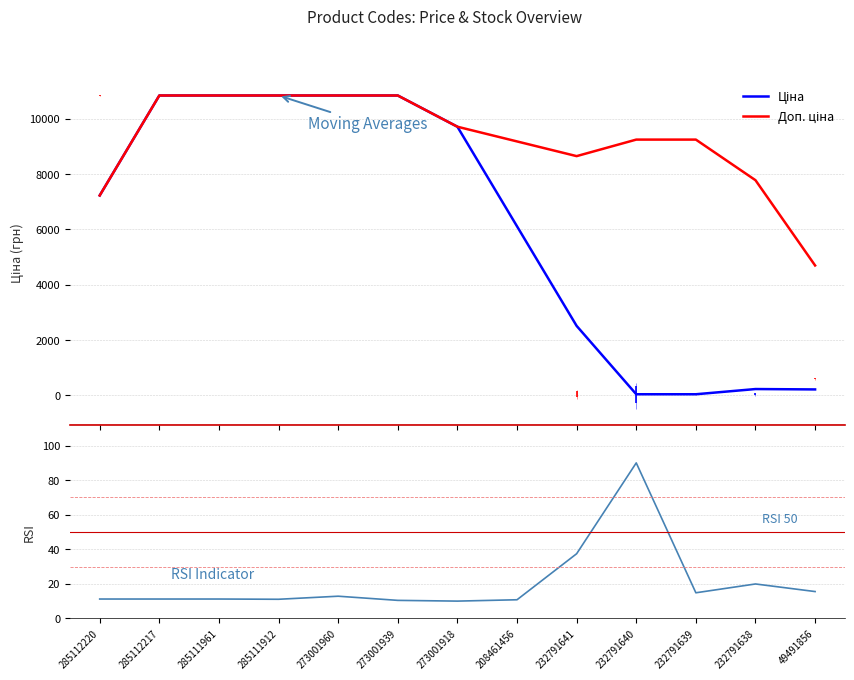

What is the sum of the Ціна values at 285111961 and 273001918?

20551.4